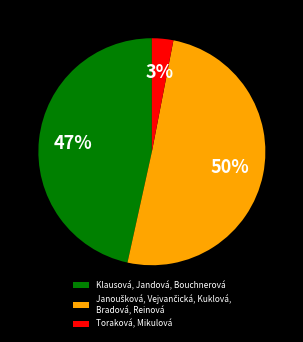

Between Klausová, Jandová, Bouchnerová and Toraková, Mikulová, which is larger?

Klausová, Jandová, Bouchnerová